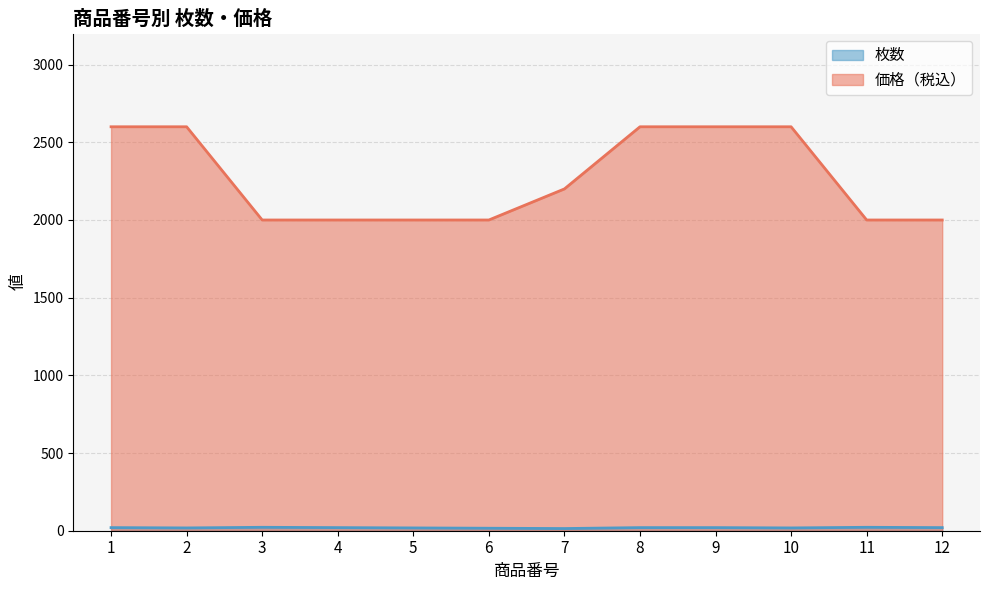

Reading left to right, what are all the values shown in this chart?

枚数: 20	18	22	20	18	16	14	20	20	18	22	20
価格（税込）: 2600	2600	2000	2000	2000	2000	2200	2600	2600	2600	2000	2000